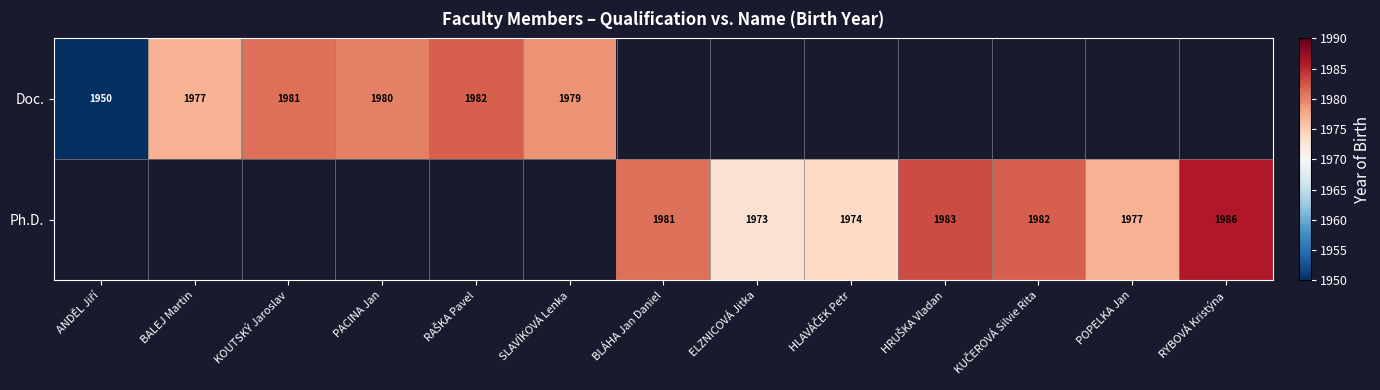

The value of Doc. at SLAVÍKOVÁ Lenka is 3491. True or false?

False